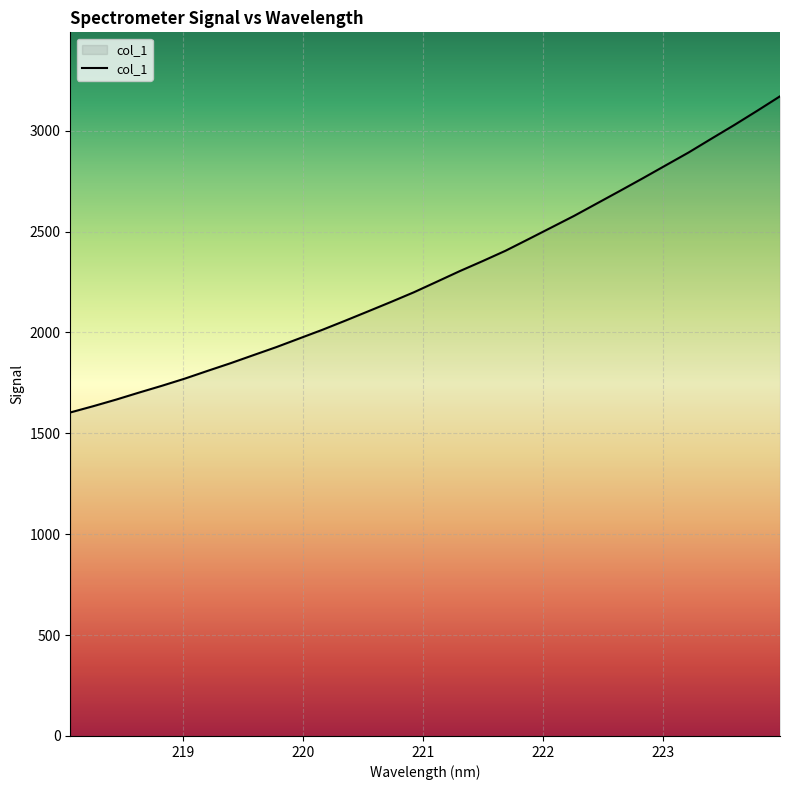

What is the smallest value displayed?

1603.3